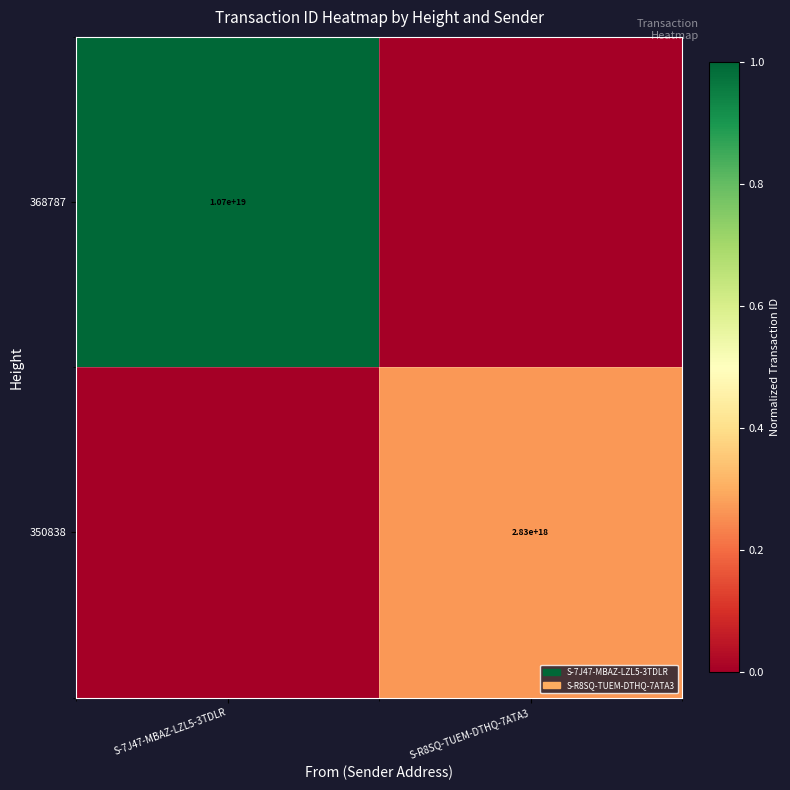

What is the spread (max minus min) of values at S-7J47-MBAZ-LZL5-3TDLR?

1.0